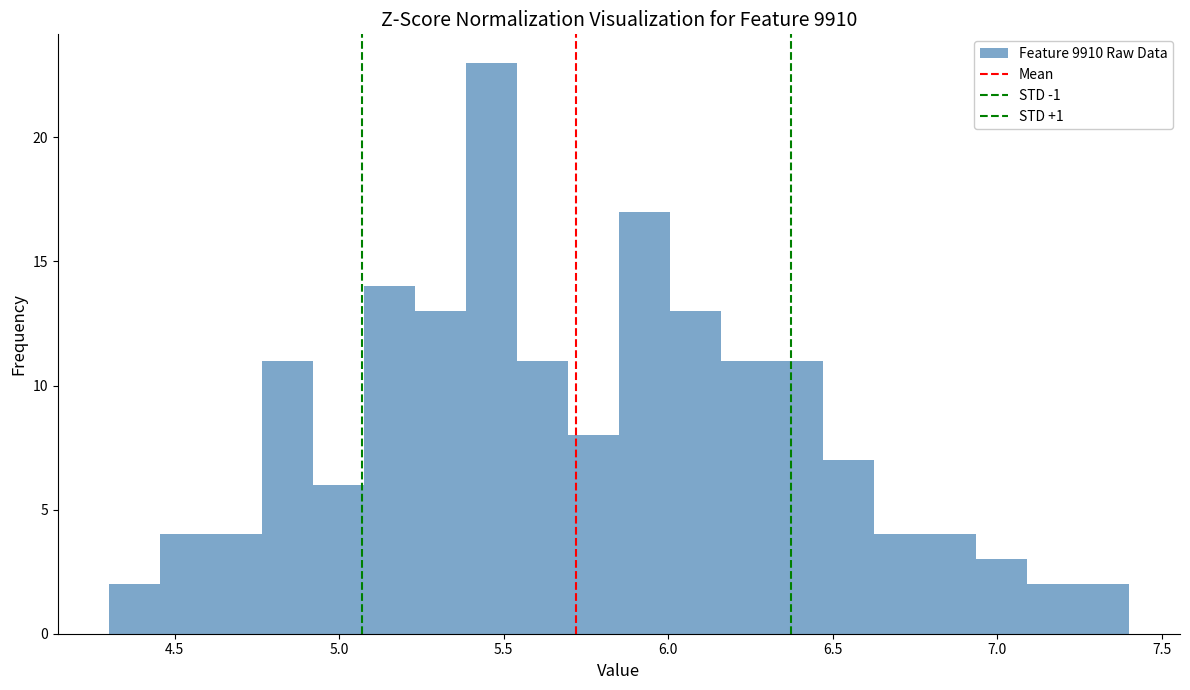

Read against the x-axis, roughly where is the centre of the tallest bar?

5.45